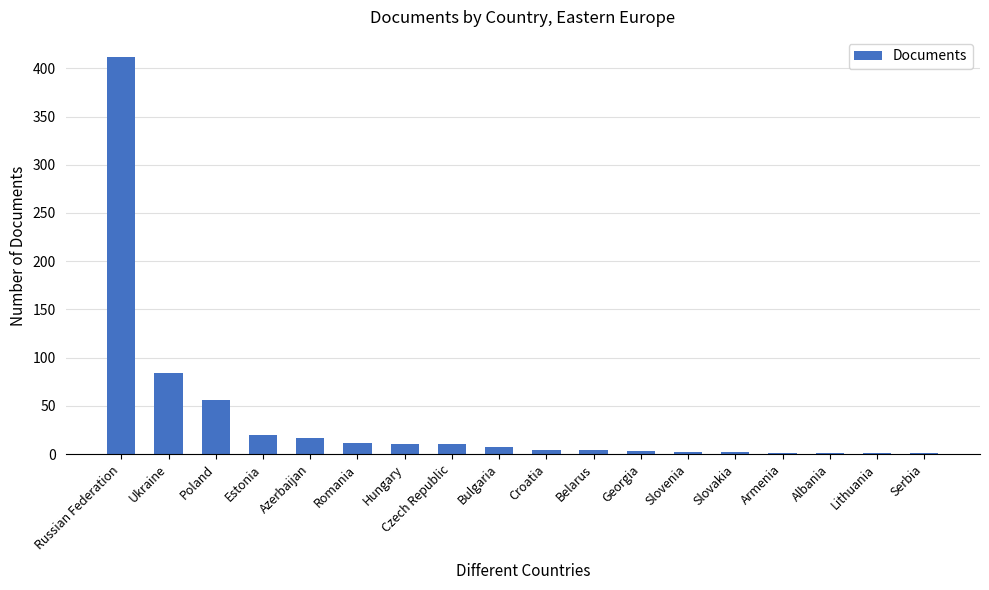

True or false: the data shows 84 at Ukraine.

True